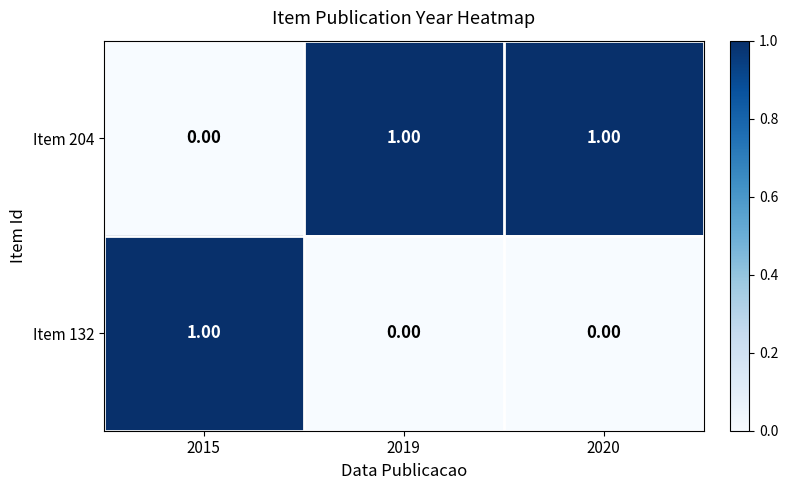

What is the maximum value shown in the chart?

1